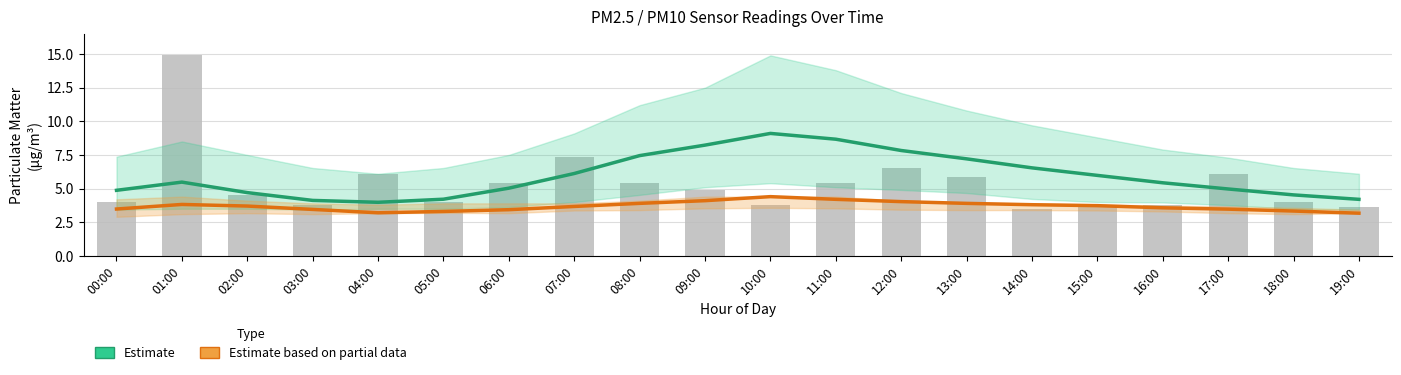

Does the chart contain stacked bars?

No